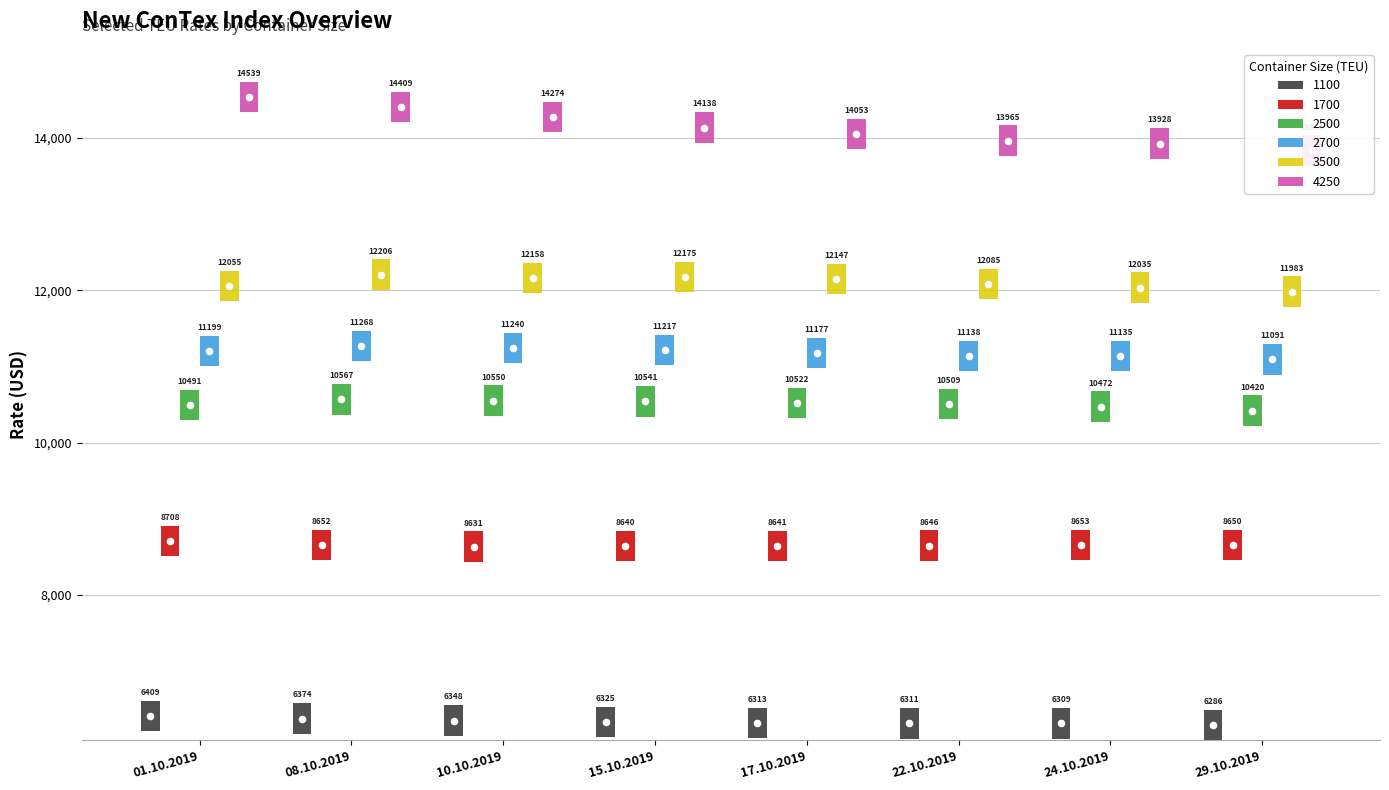

What are all the series names shown in the legend?

1100, 1700, 2500, 2700, 3500, 4250